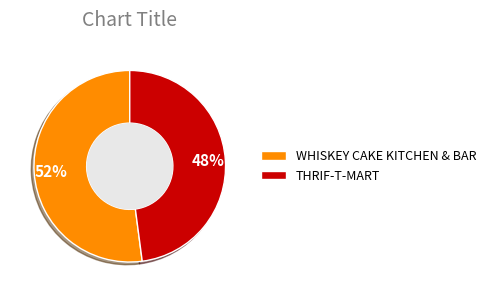

Is THRIF-T-MART the majority of the pie?

No